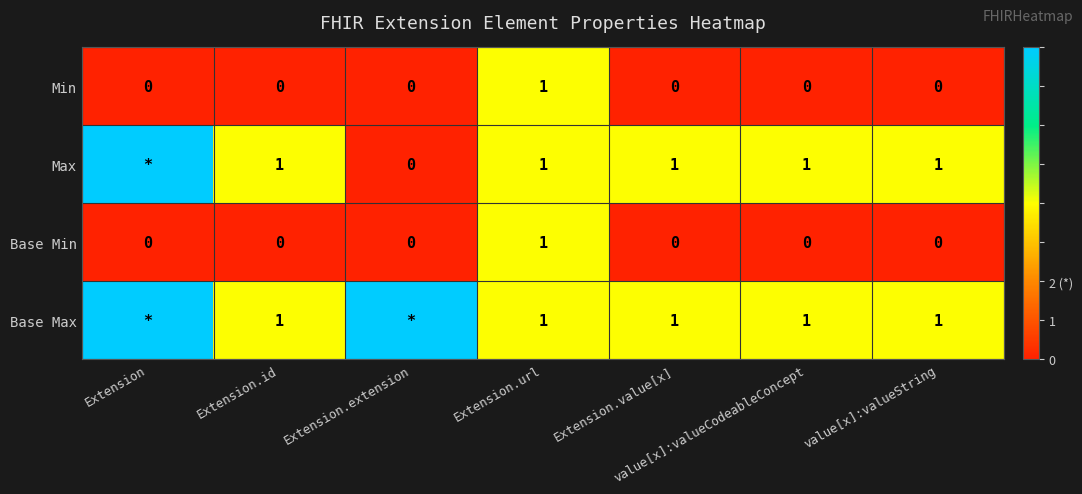

What is the total value across all series at Extension.url?

4